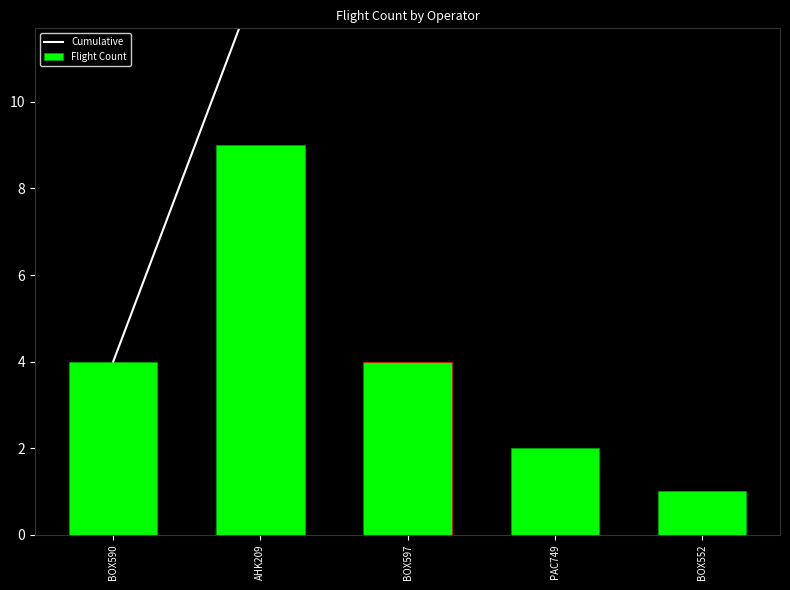

The Flight Count series shows 0 at PAC749. True or false?

False